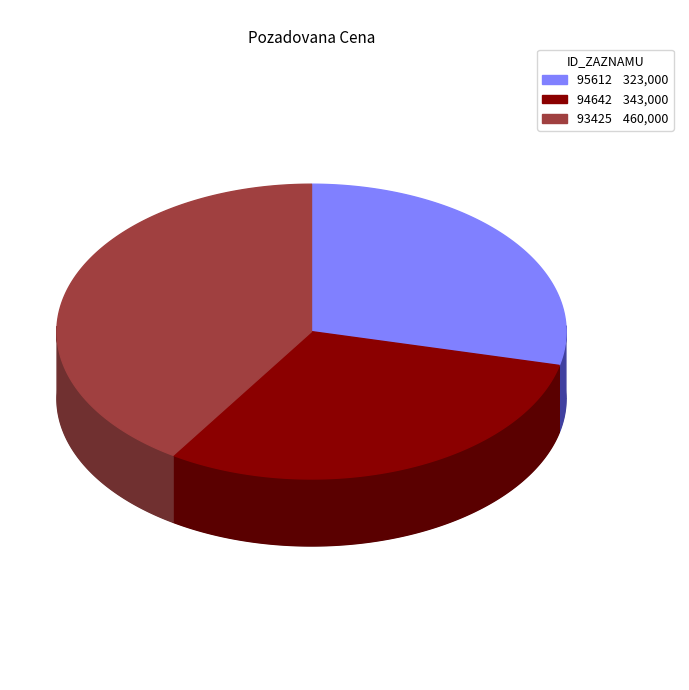

What is the change in value from 94642 to 93425?

+117000